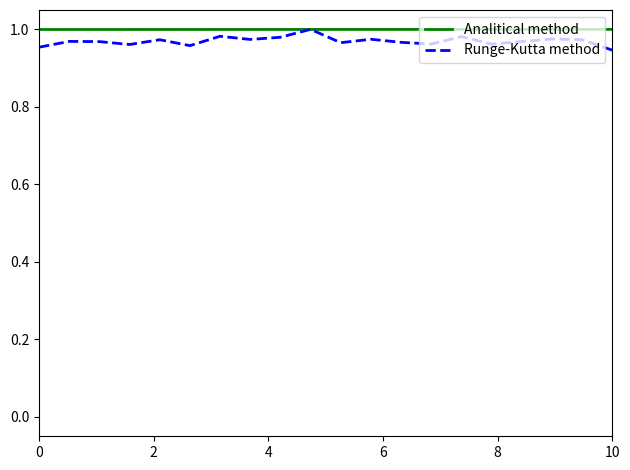

Which series has the widest spread of values?

Runge-Kutta method